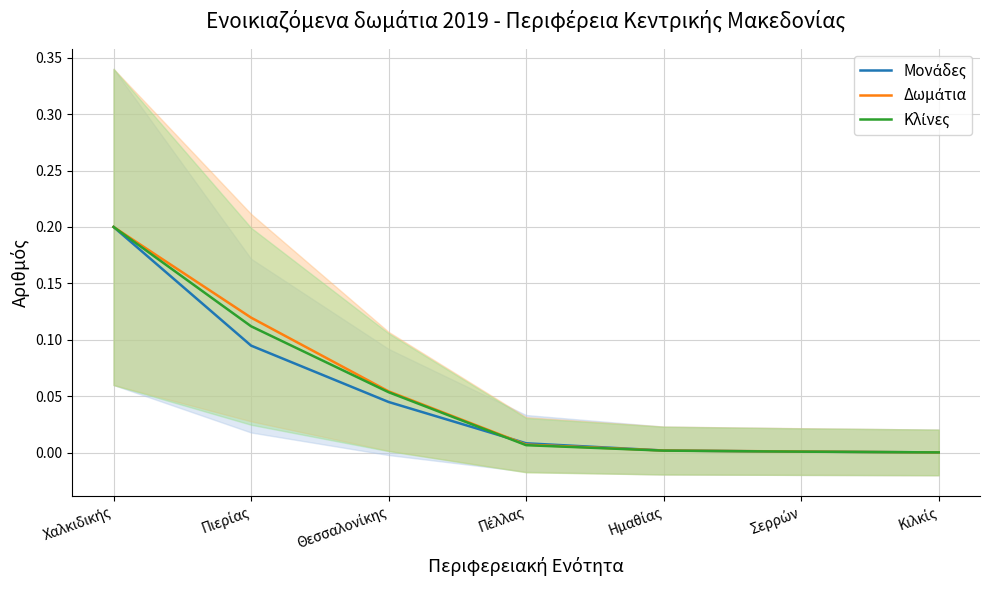

What is the average value of the Κλίνες series?

0.1